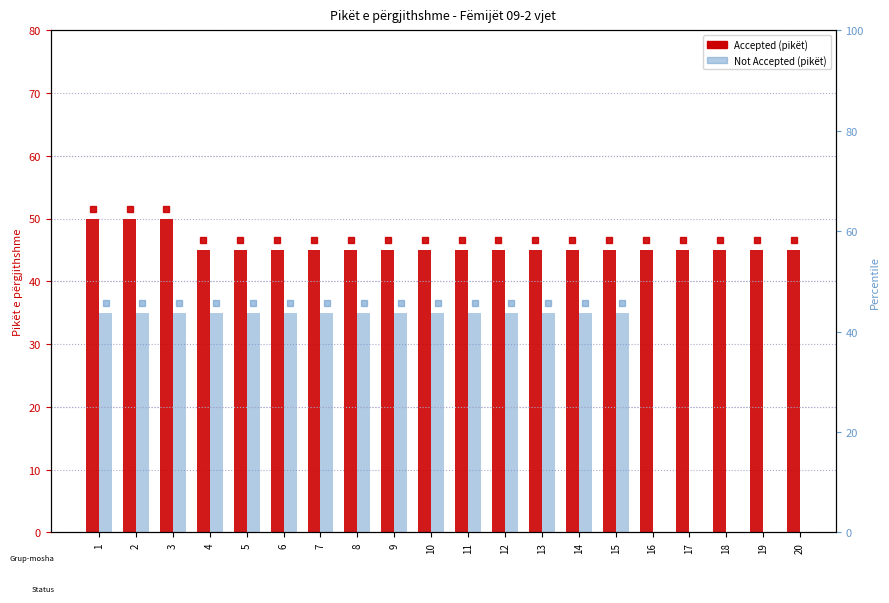

Is the value of Accepted (pikët) at 3 greater than the value of Not Accepted (pikët) at 20?

No